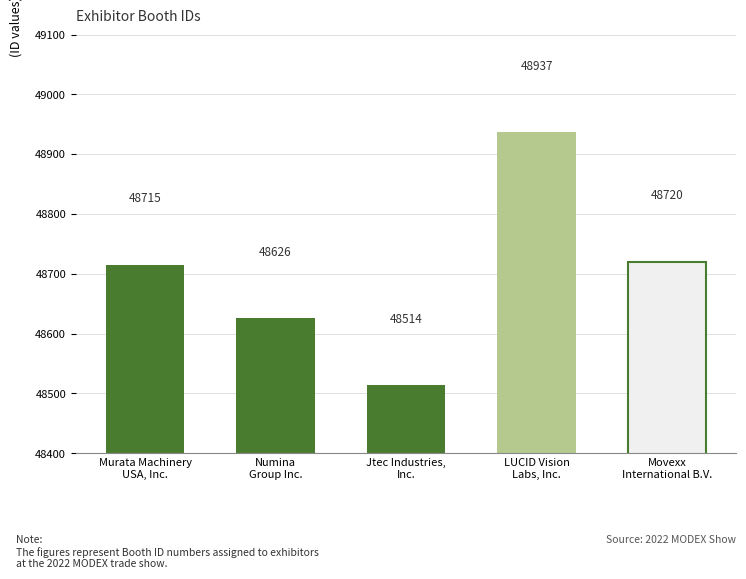

Does the chart contain any negative values?

No